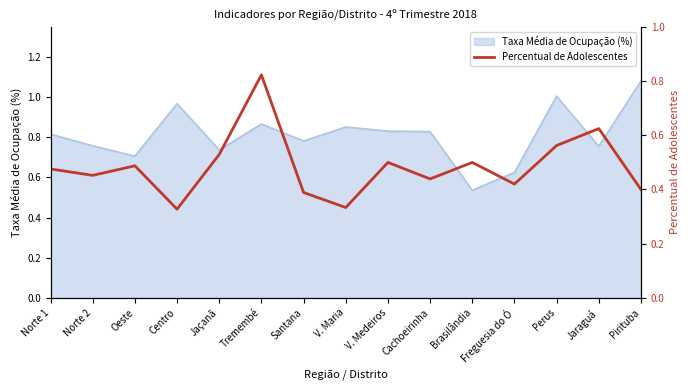

Reading left to right, transcribe all the data shown in this chart.

0.5	0.5	0.5	0.3	0.5	0.8	0.4	0.3	0.5	0.4	0.5	0.4	0.6	0.6	0.4